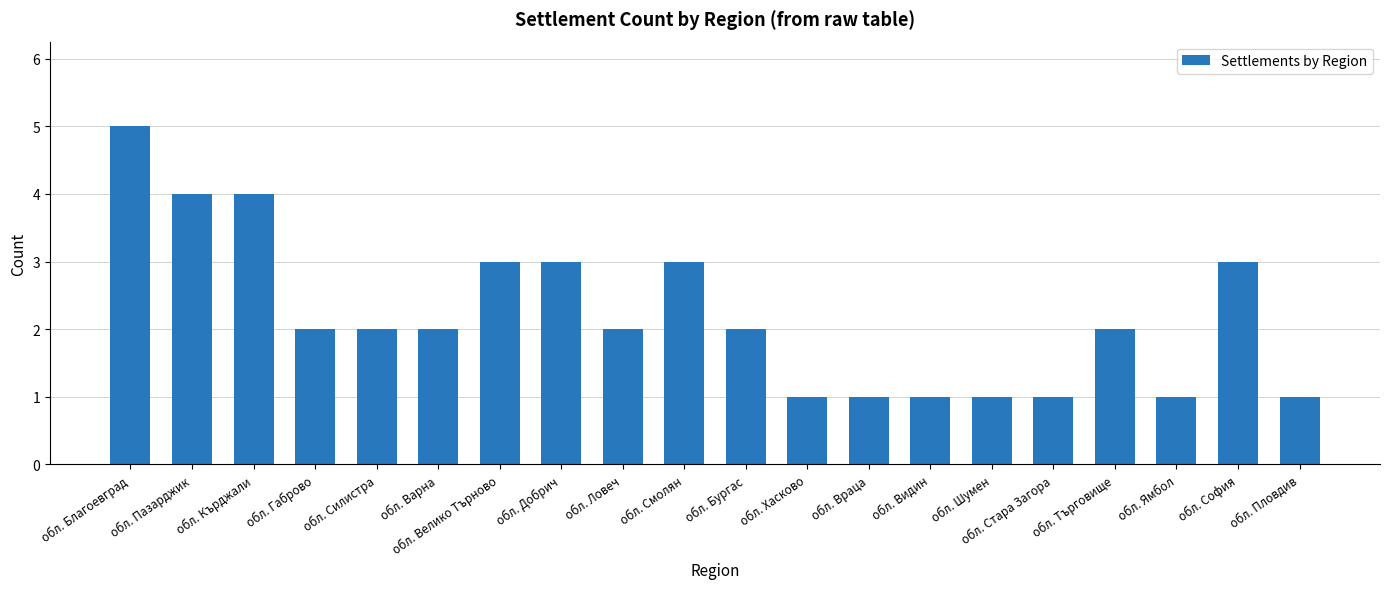

True or false: the data shows 0 at обл. Шумен.

False